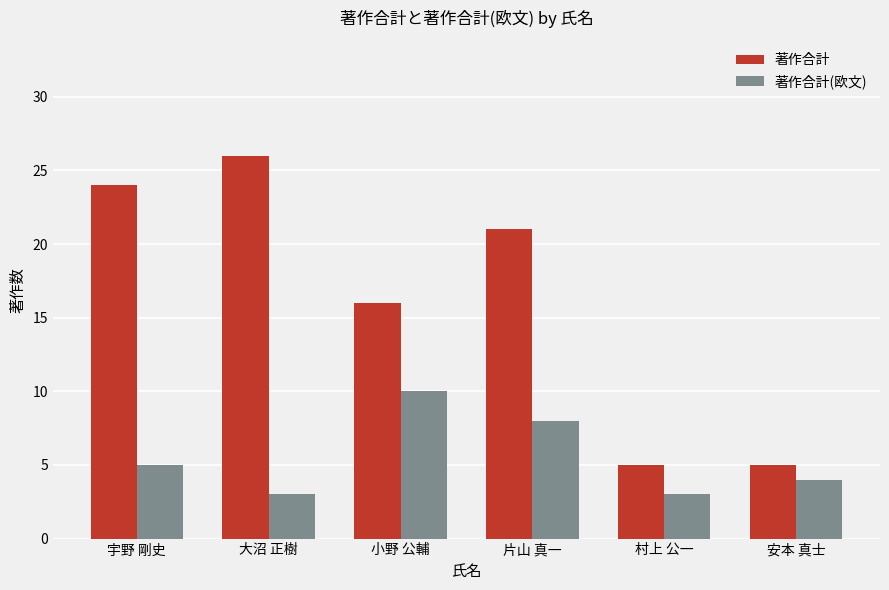

Reading left to right, transcribe all the data shown in this chart.

著作合計: 宇野 剛史=24	大沼 正樹=26	小野 公輔=16	片山 真一=21	村上 公一=5	安本 真士=5
著作合計(欧文): 宇野 剛史=5	大沼 正樹=3	小野 公輔=10	片山 真一=8	村上 公一=3	安本 真士=4